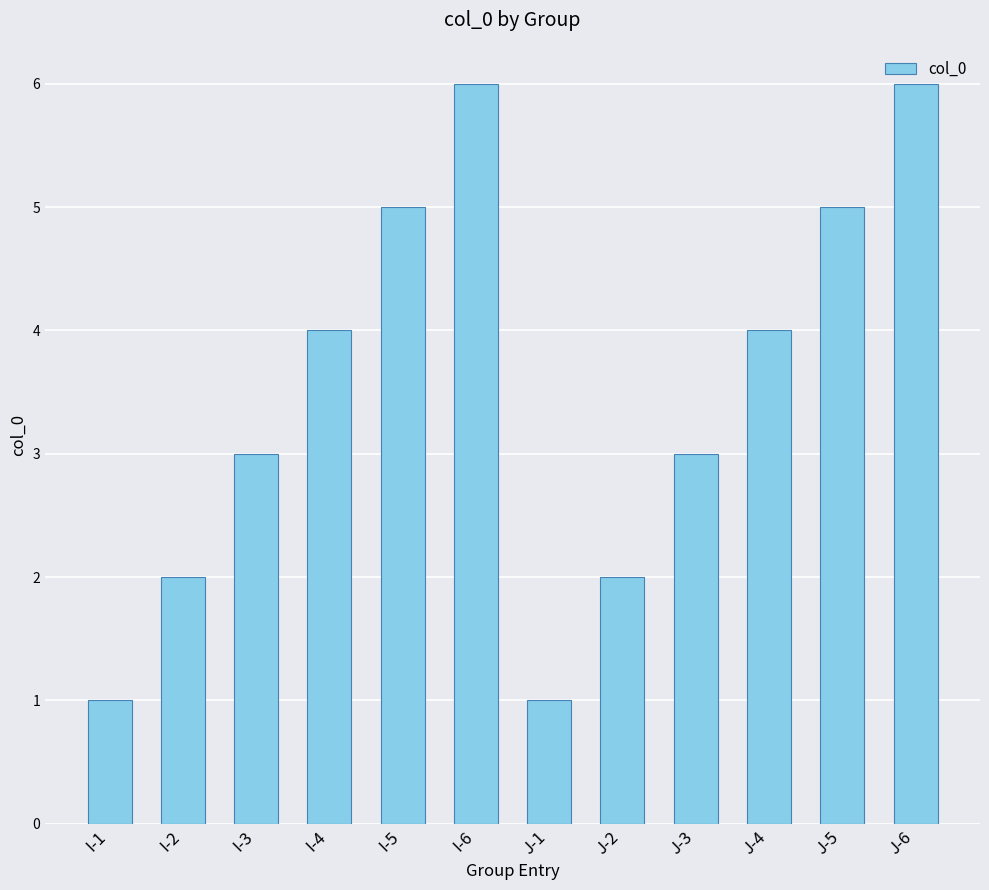

The chart shows a value of 3 at J-2. True or false?

False